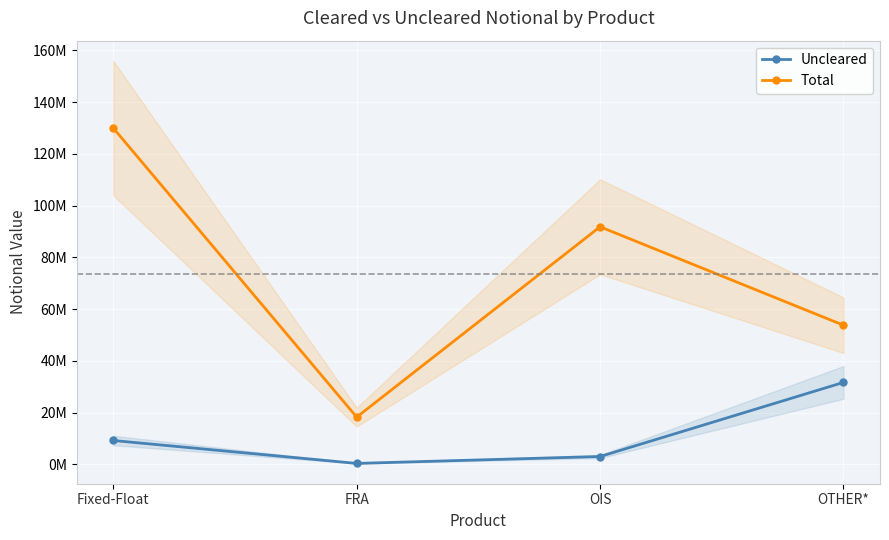

Which has a higher value, OTHER* or Fixed-Float?

OTHER*